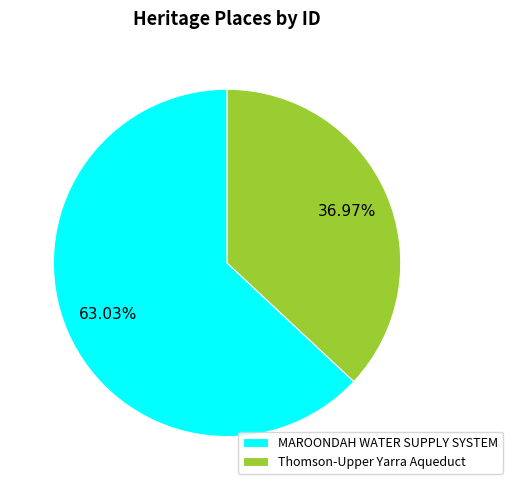

The Thomson-Upper Yarra Aqueduct slice represents 37% of the pie. True or false?

True